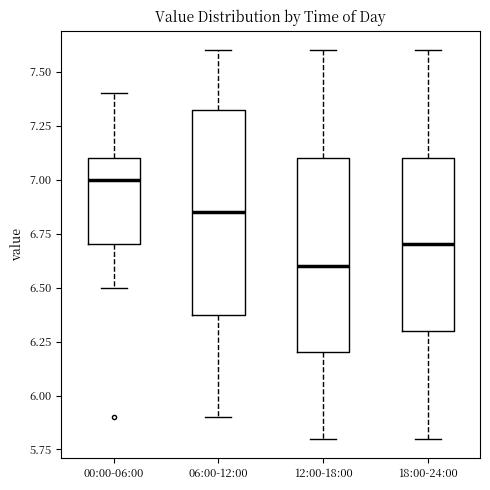

Where does the upper whisker of the box for 00:00-06:00 end on the y-axis? The values are not printed on the chart, so give them approximately, as read against the axis.

7.40